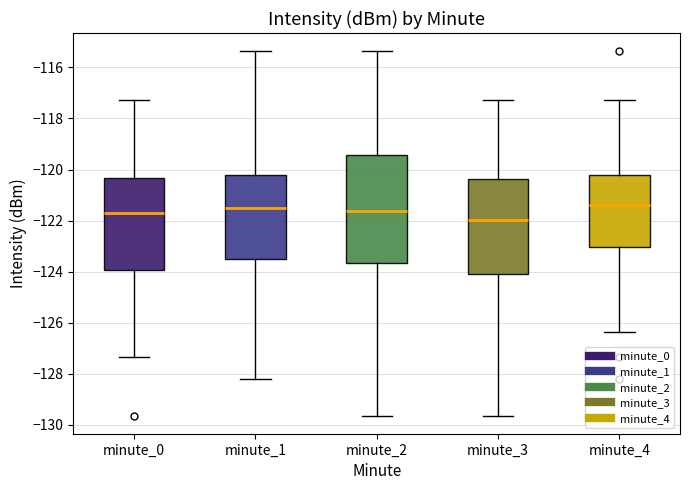

Reading left to right, read every box against the y-axis: the position of its median line, the range the box covers, and the ends of its whiskers. The values are not printed on the chart, so give them approximately, as read against the axis.

minute_0: median -121.6, box -124.0 to -120.4, whiskers -127.4 to -117.2
minute_1: median -121.4, box -123.4 to -120.2, whiskers -128.2 to -115.4
minute_2: median -121.6, box -123.6 to -119.4, whiskers -129.6 to -115.4
minute_3: median -122.0, box -124.2 to -120.4, whiskers -129.6 to -117.2
minute_4: median -121.4, box -123.0 to -120.2, whiskers -126.4 to -117.2